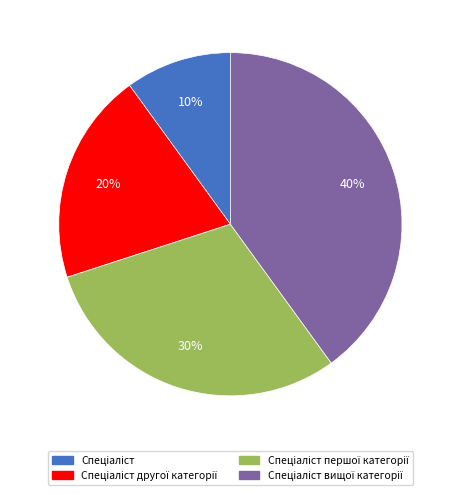

Does any single category account for the majority?

No